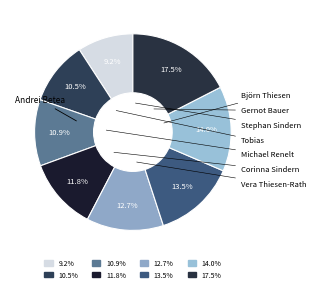

Count the number of slices in the pie.

8